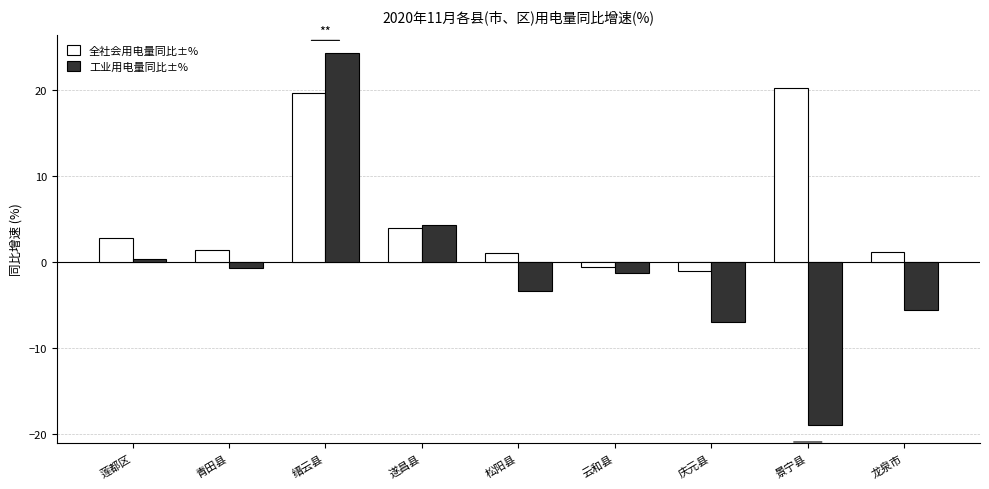

What is the average value of the 工业用电量同比±% series?

-0.9